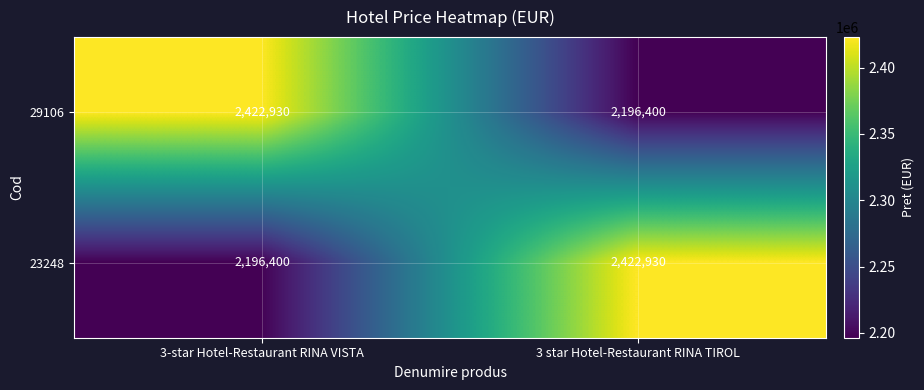

At which label is 23248 closest to 2309665?

3-star Hotel-Restaurant RINA VISTA